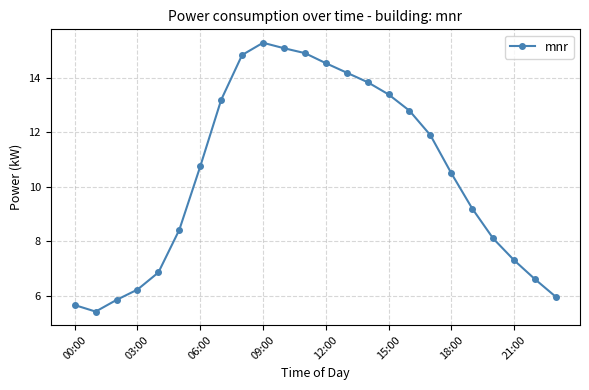

What is the value of the 22nd point from the left?

7.3